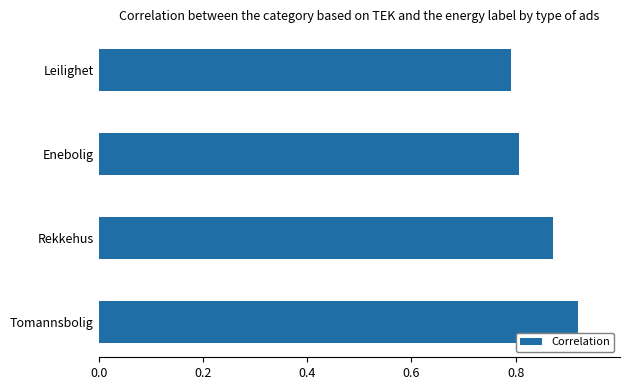

What is the difference between the second highest and minimum values?

0.1